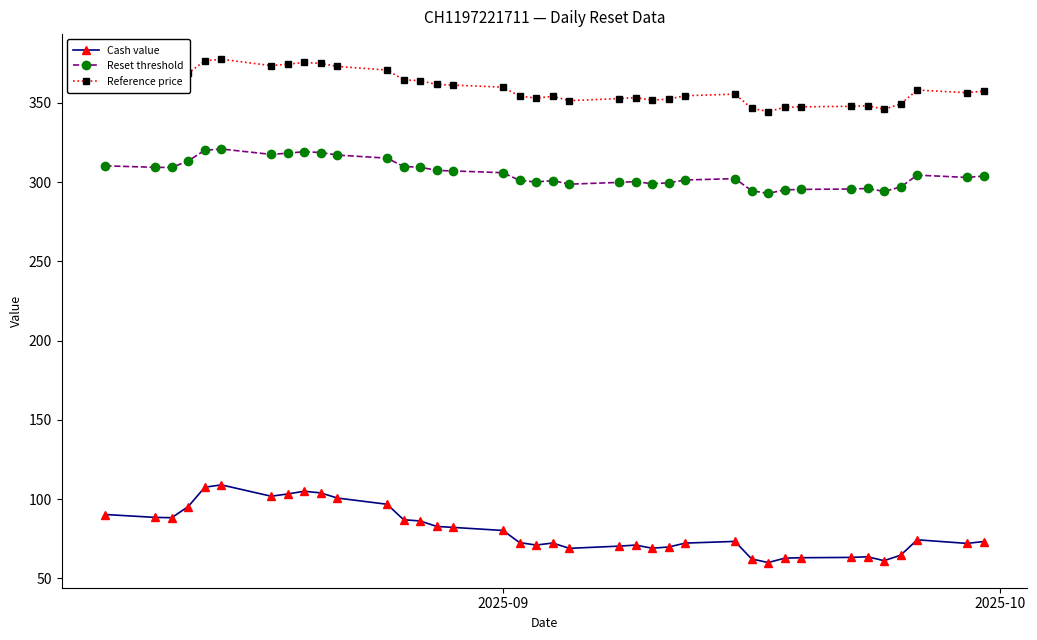

Does the chart have visible grid lines?

No